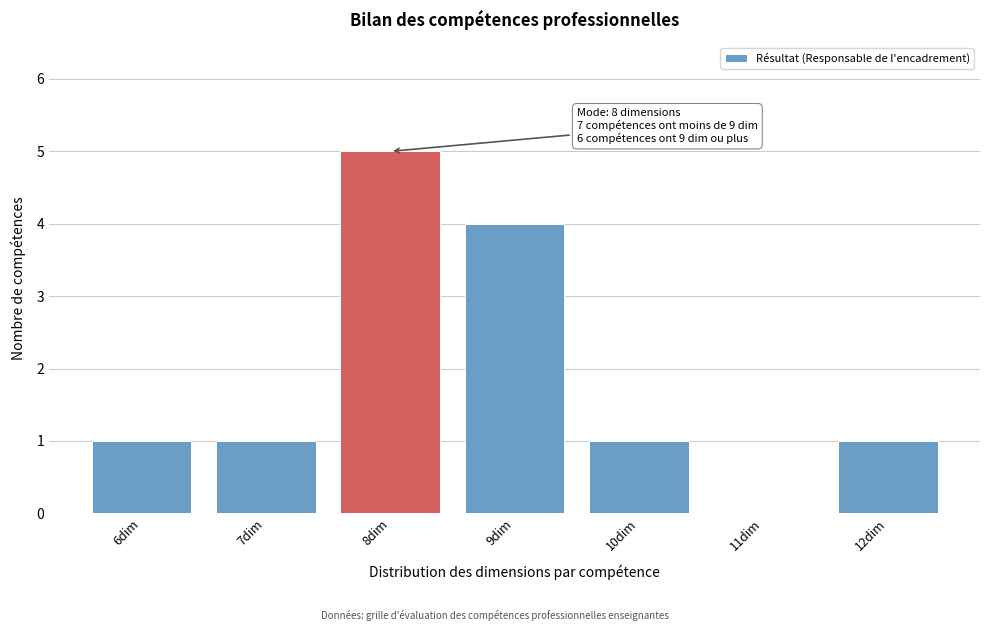

Over which range of the x-axis is the bar tallest?

7.5 to 8.5